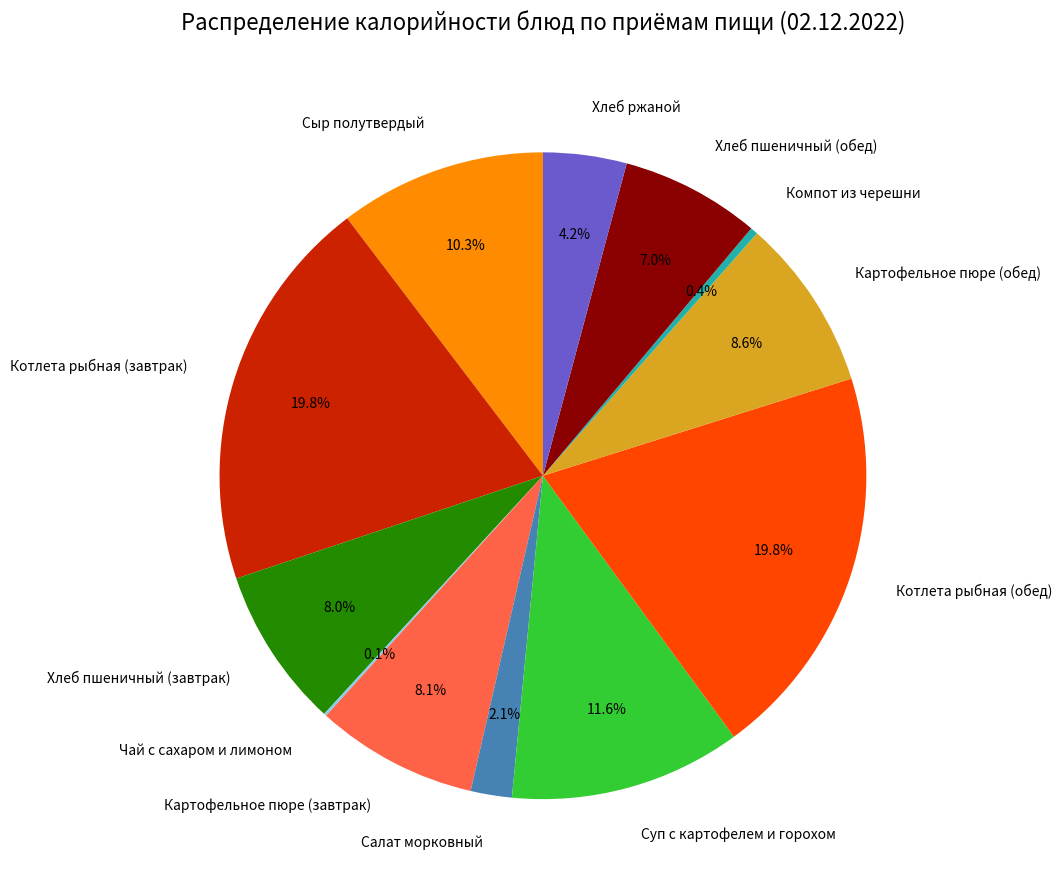

To the nearest percent, what is the difference between the Картофельное пюре (завтрак) and Котлета рыбная (завтрак) slice percentages?

12%